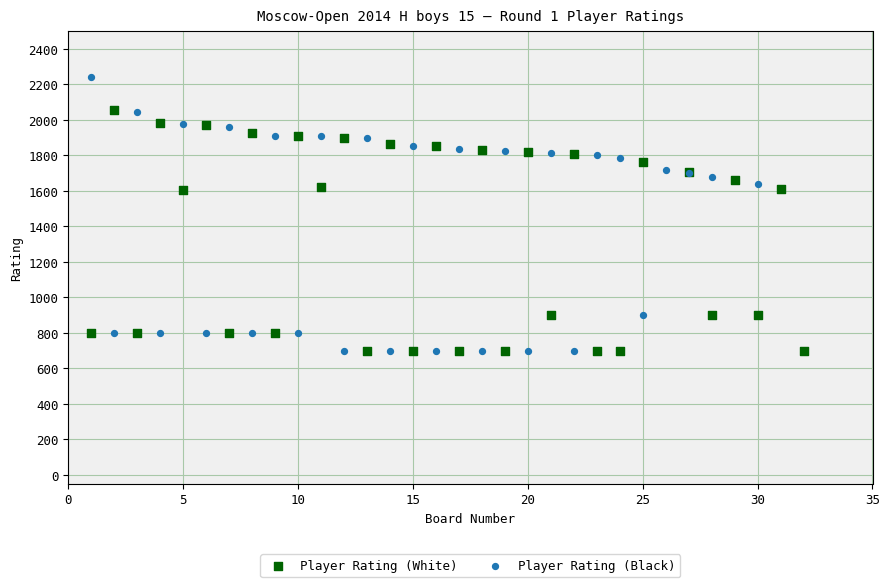

Which series contains the highest Y value?

Player Rating (Black)